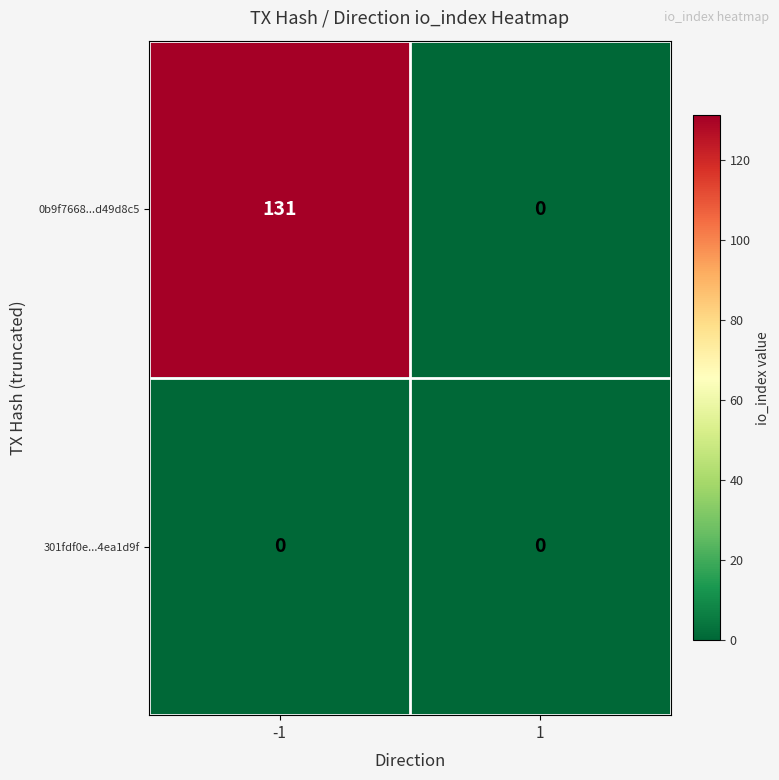

What is the spread (max minus min) of values at -1?

131